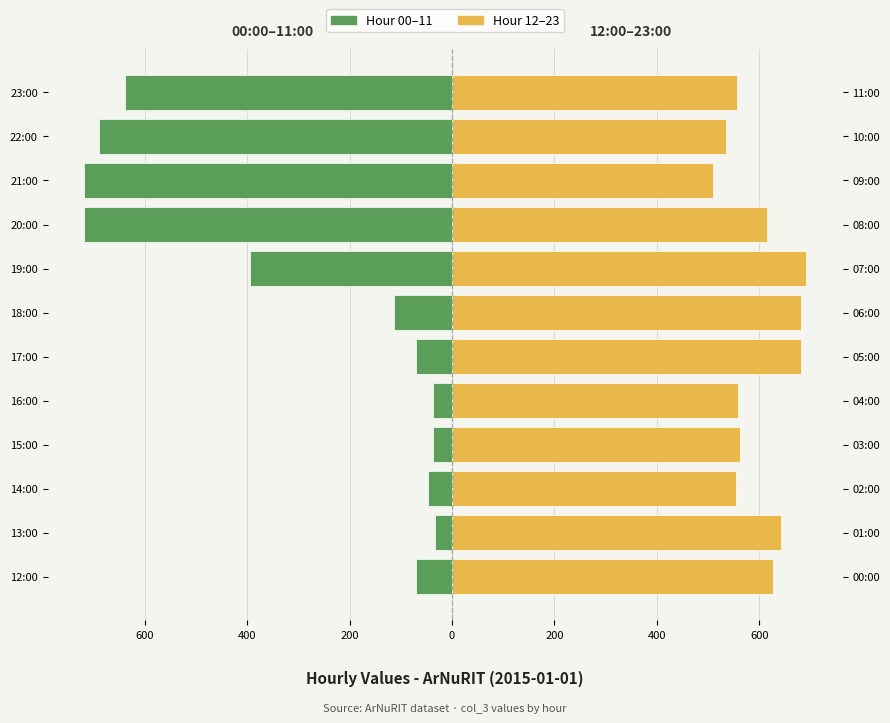

True or false: Hour 12–23 has a value of 681 at 17:00.

True